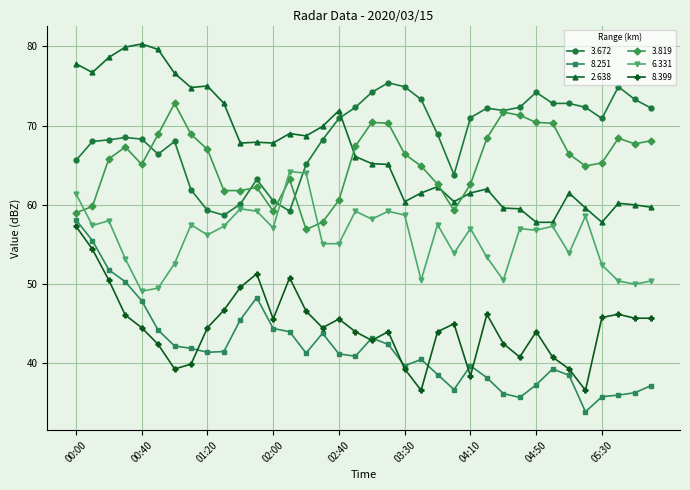

How many data points does each series have?

36